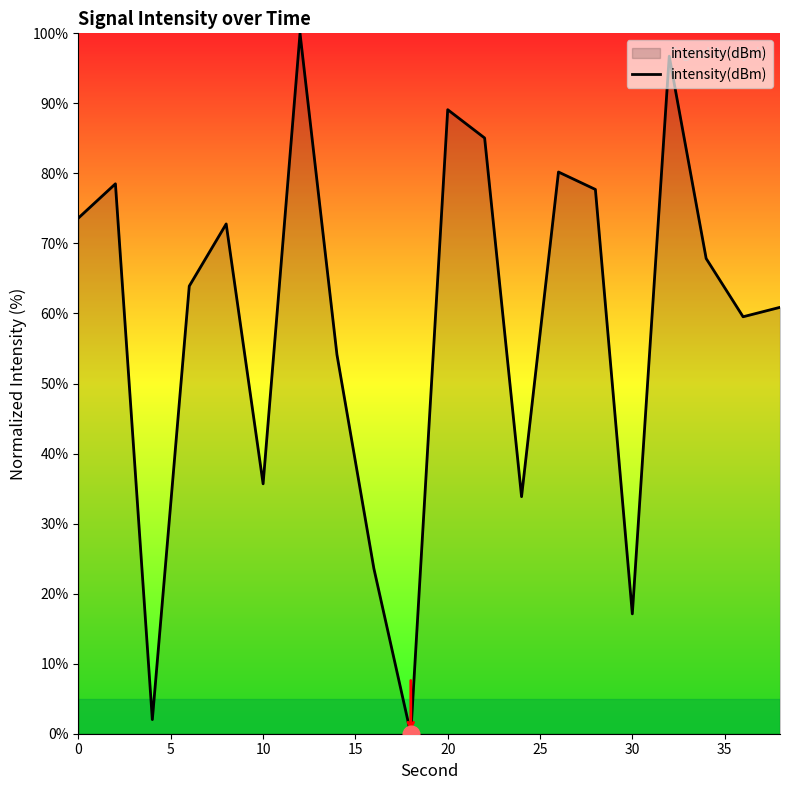

What is the difference between the maximum and minimum values?

100.0